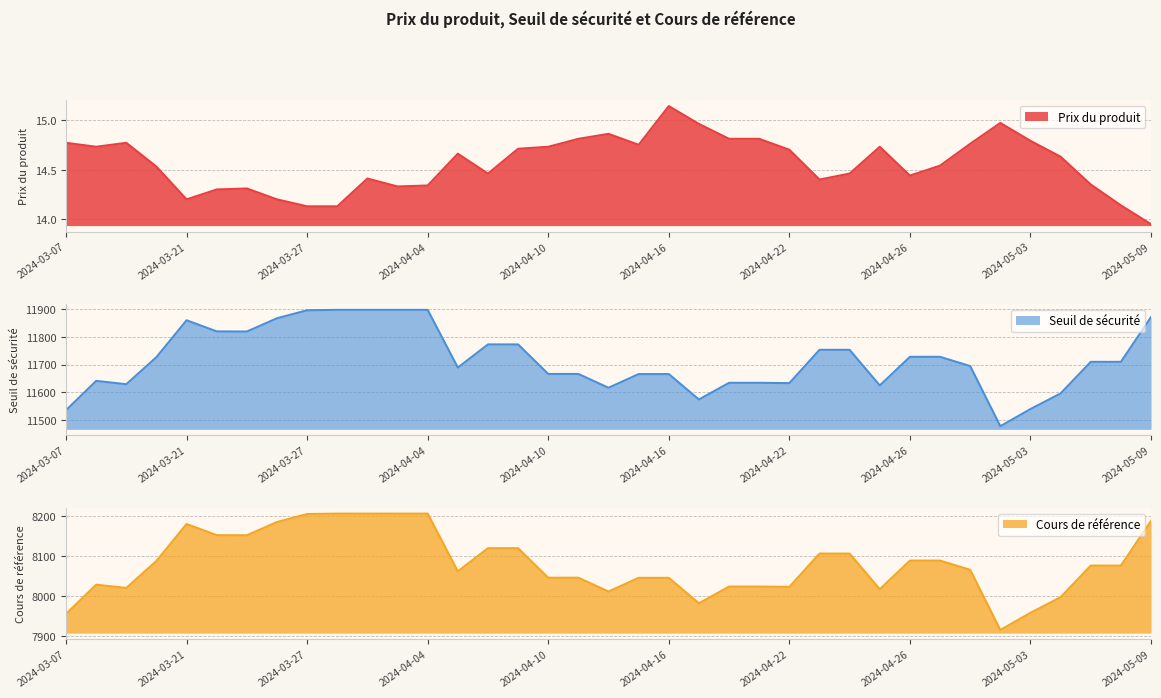

Rank the series at 2024-04-24 from highest to lowest value.

Seuil de sécurité, Cours de référence, Prix du produit